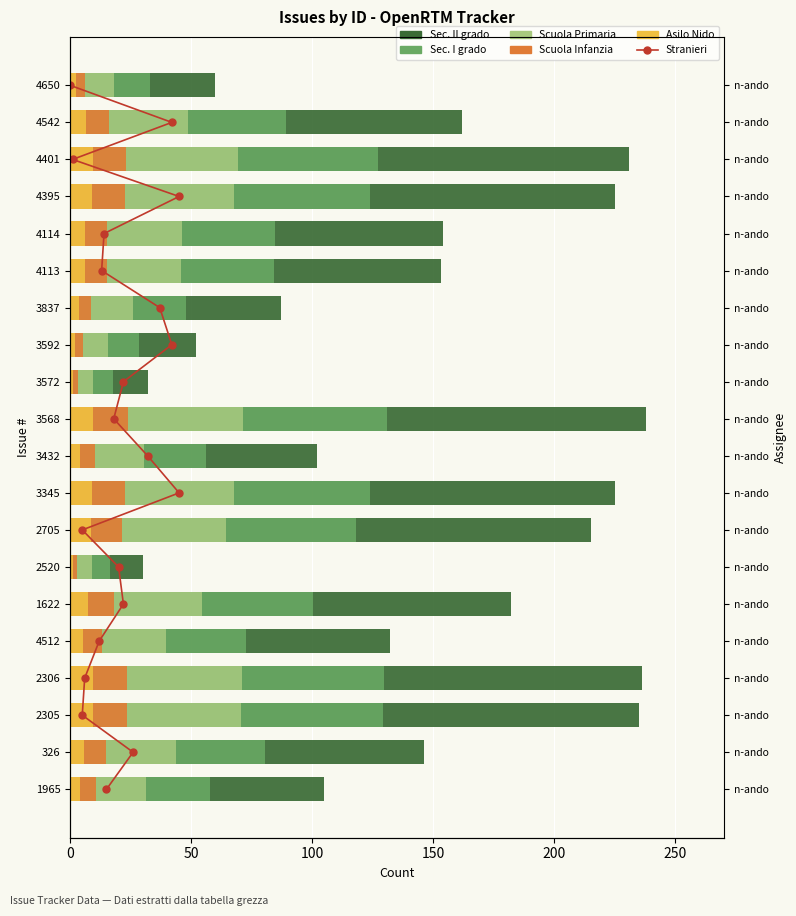

Which series has the largest total across all categories?

Sec. II grado